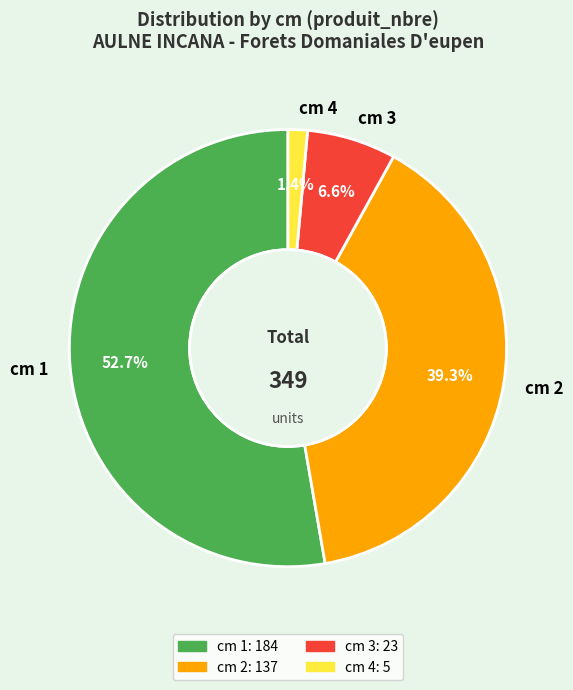

Is the sum of cm 1 and cm 3 greater than half?

Yes